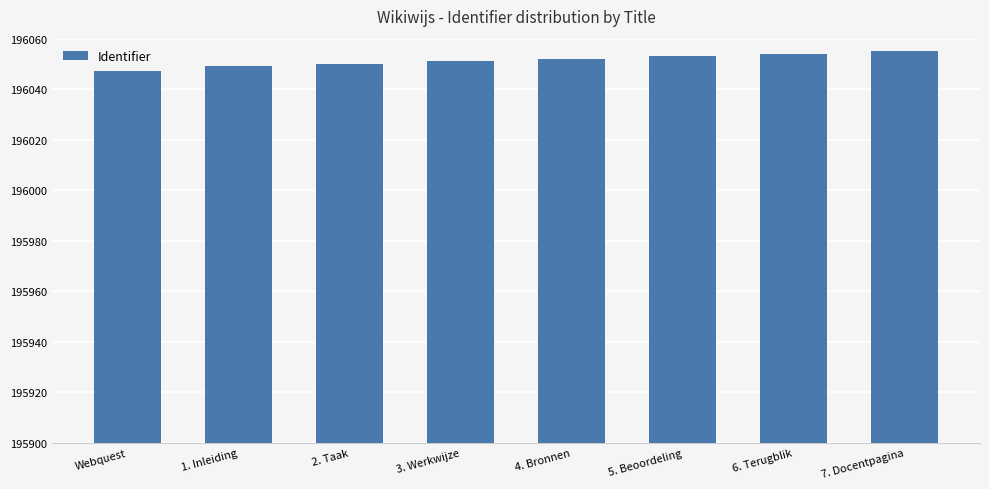

What value does the data have at 5. Beoordeling?

196053